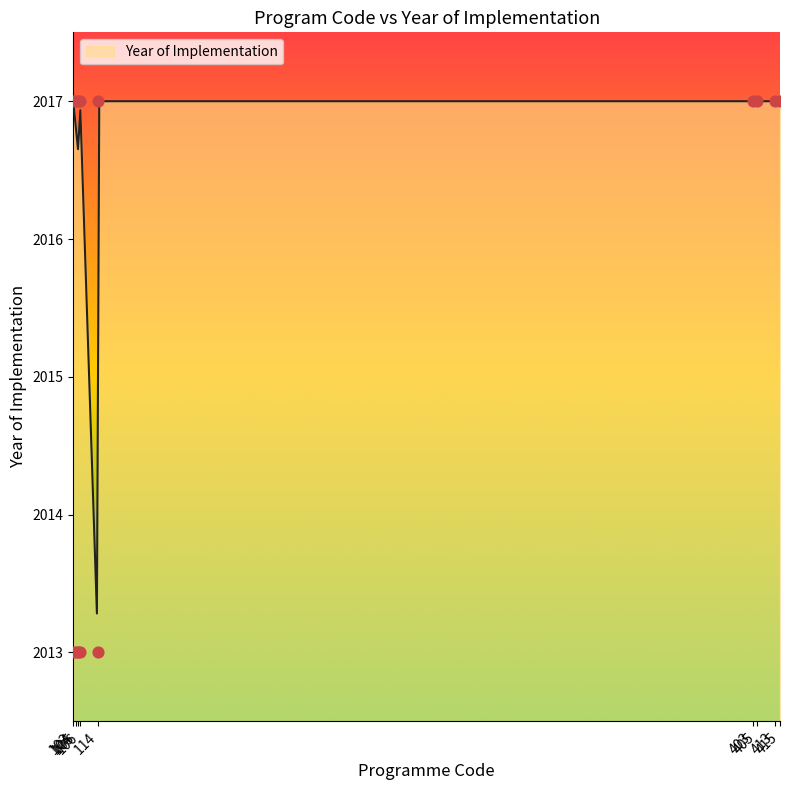

Between 104 and 103, which is larger?

104